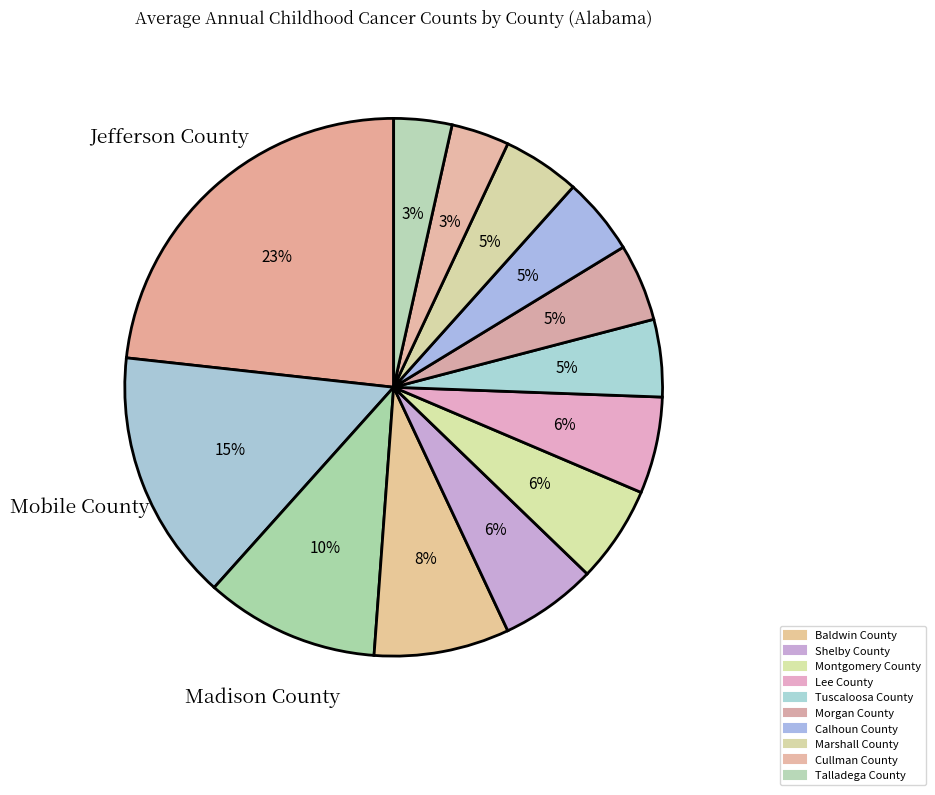

How many slices are in this pie chart?

13